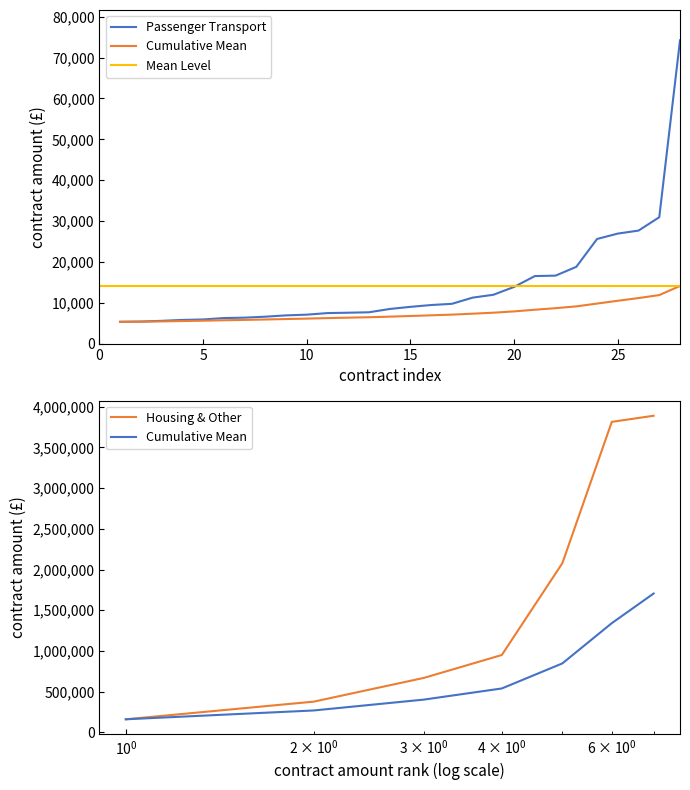

Is it true that the value at 7 is 10274.2?

False